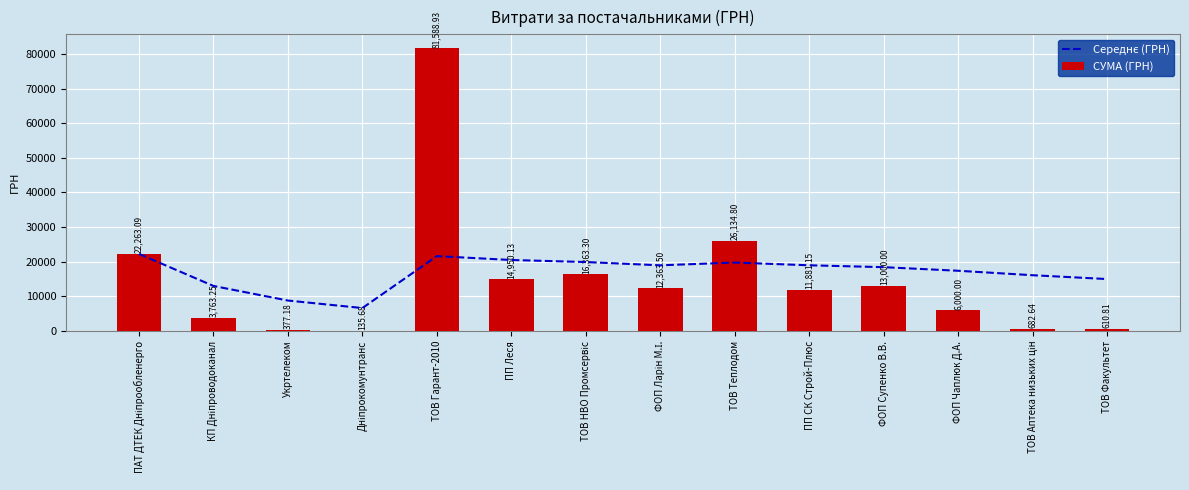

Rank the series at ТОВ Теплодом from lowest to highest value.

Середнє (ГРН), СУМА (ГРН)